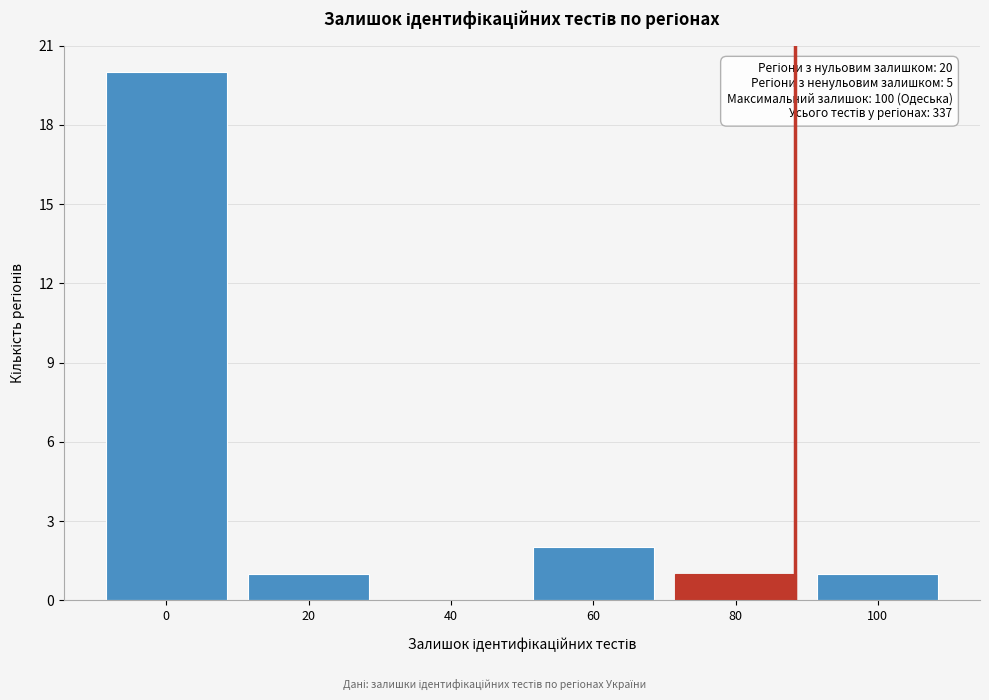

Reading left to right, transcribe all the data shown in this chart.

0=20	20=1	40=0	60=2	80=1	100=1